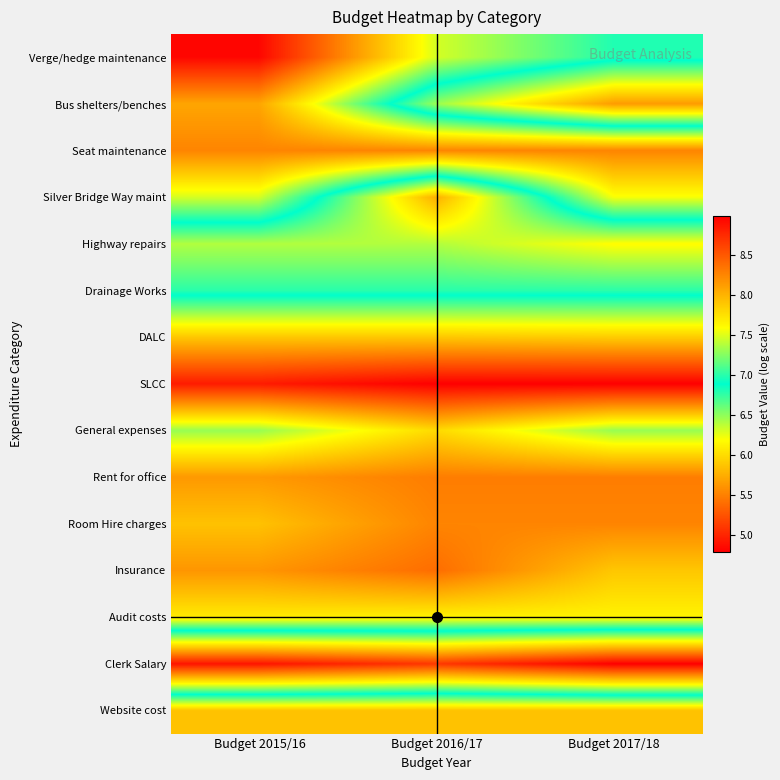

At which category is the sum across all series the highest?

Budget 2017/18